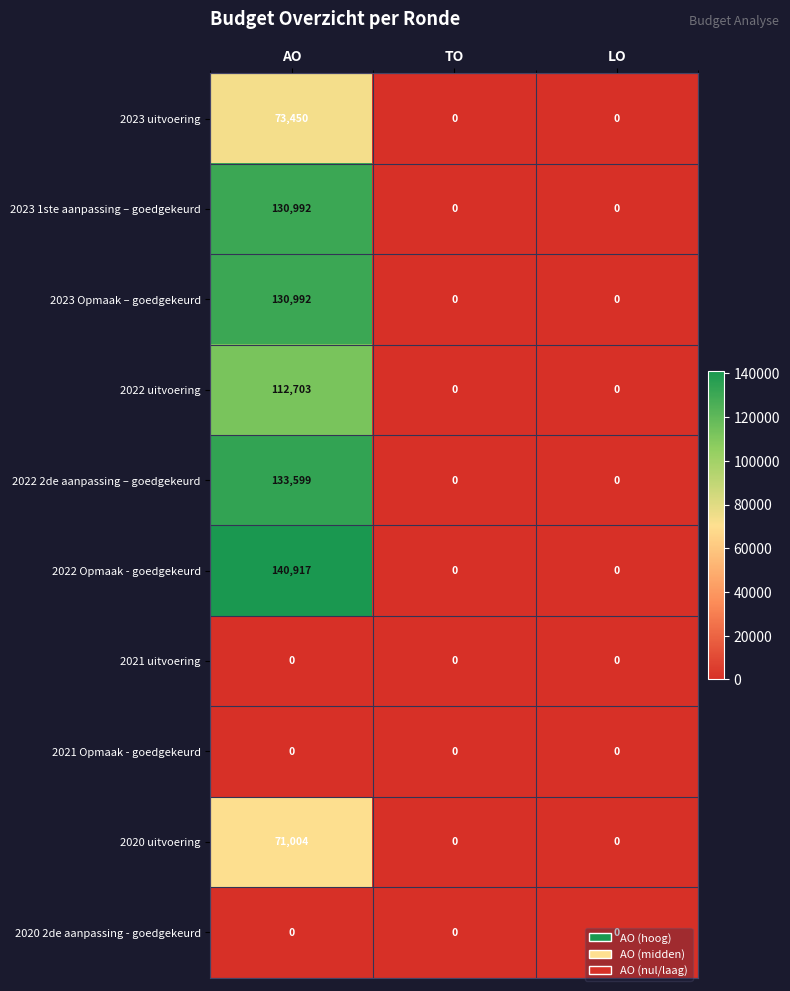

At which category is the sum across all series the highest?

AO